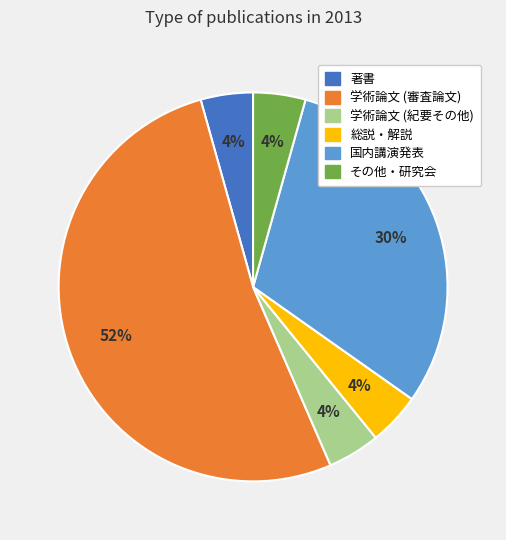

To the nearest percent, what is the average slice percentage?

17%